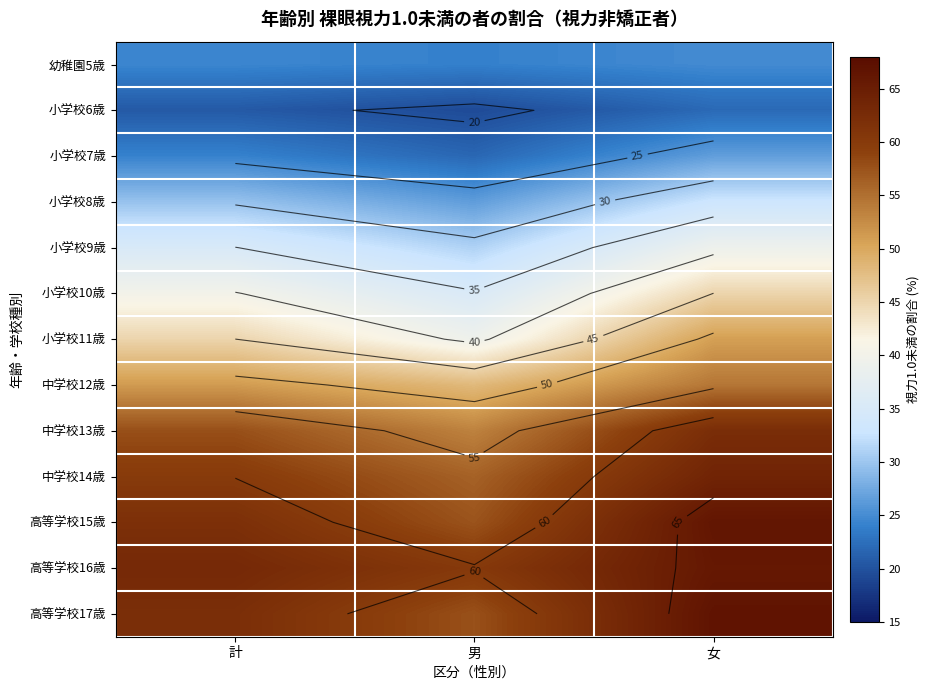

What is the maximum value shown in the chart?

66.7